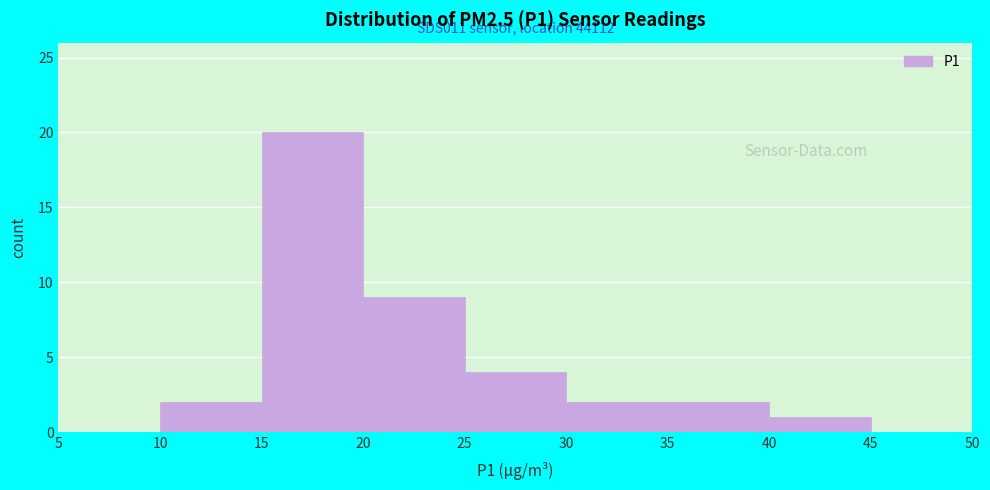

Over which range of the x-axis is the bar tallest?

15 to 20